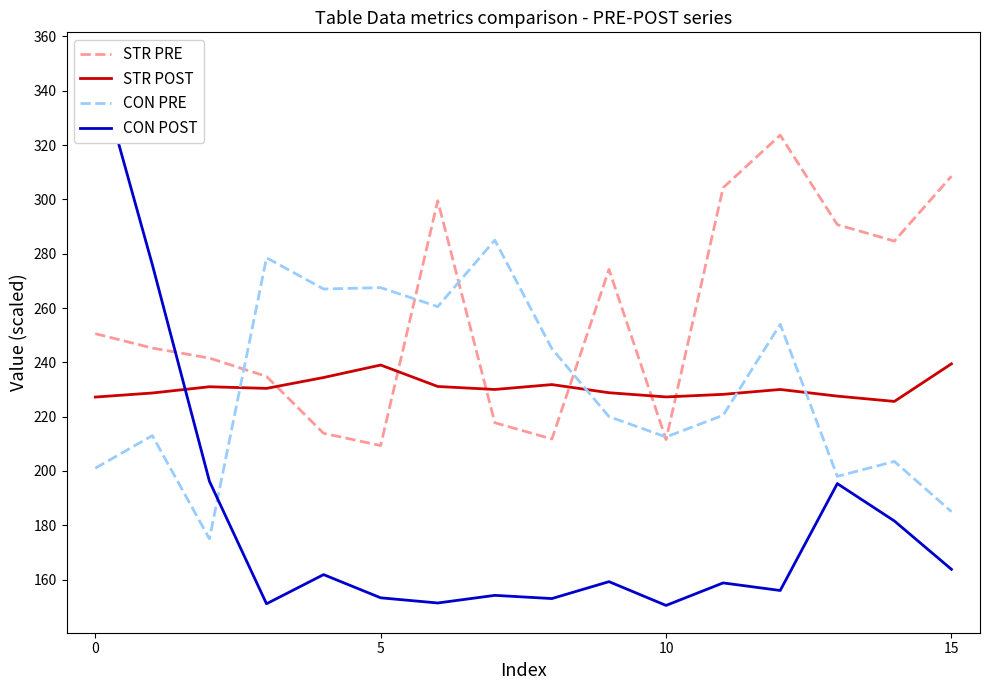

After their last crossing, which series has the higher values: CON PRE or STR POST?

STR POST